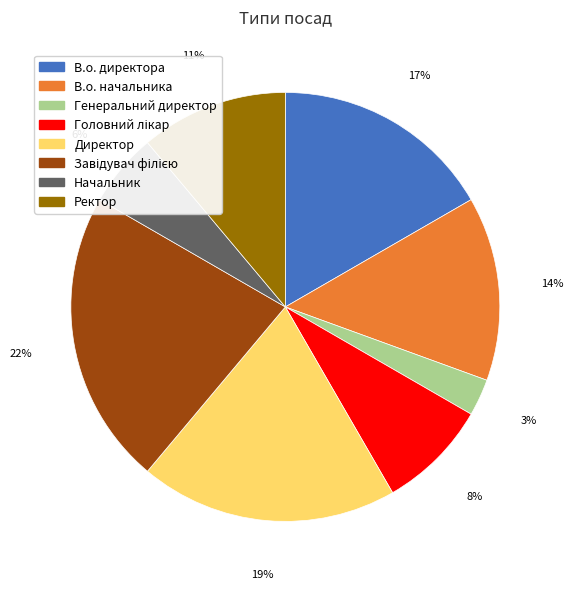

True or false: Начальник accounts for 6% of the total.

True